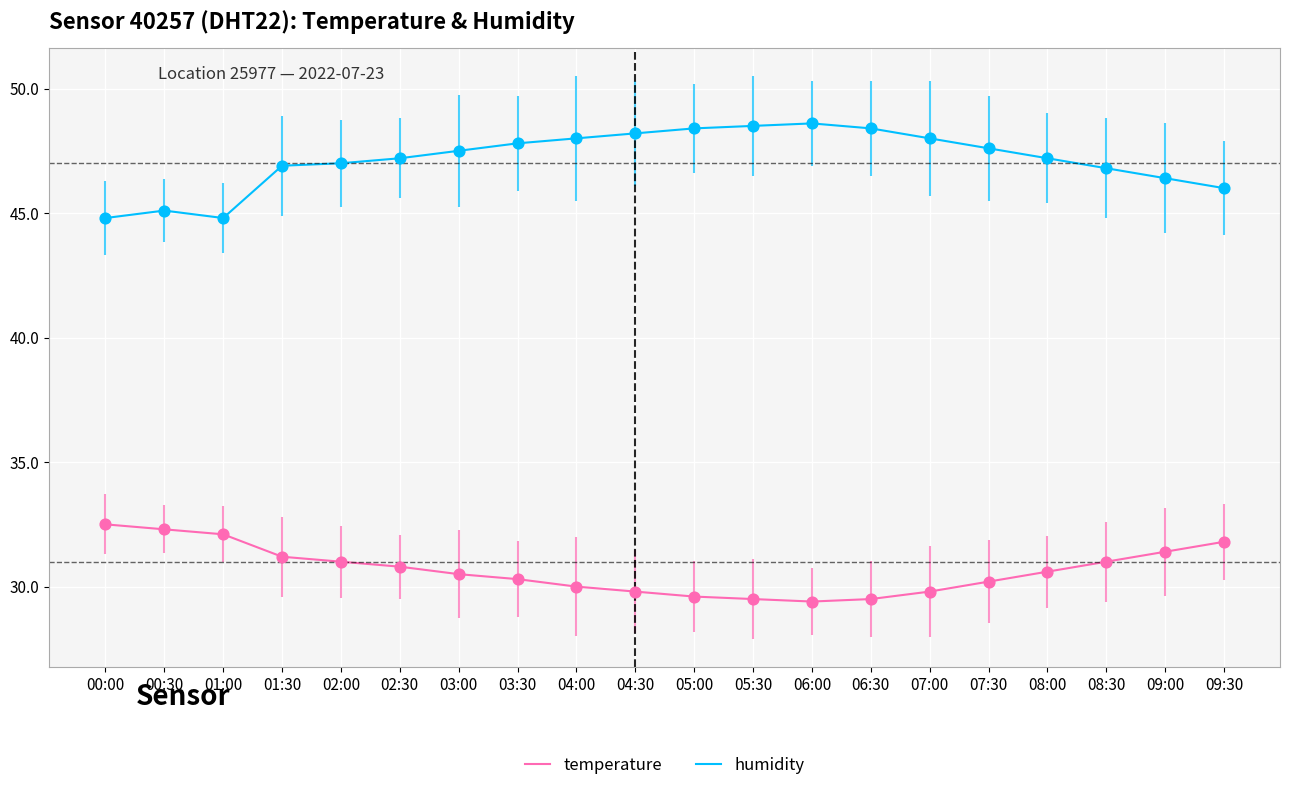

What are all the series names shown in the legend?

temperature, humidity